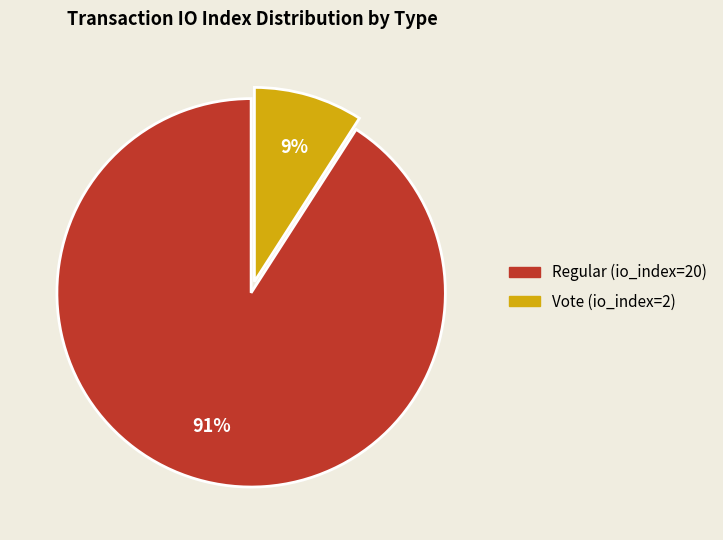

What is the smallest slice in the pie chart?

Vote (io_index=2)